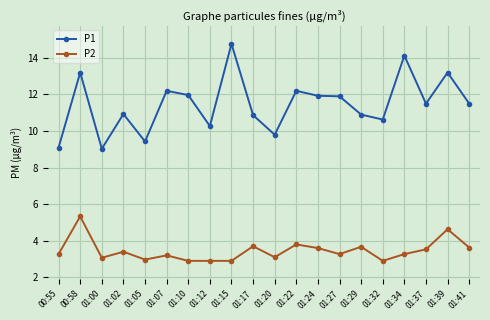

Which series has the largest range (max minus min)?

P1